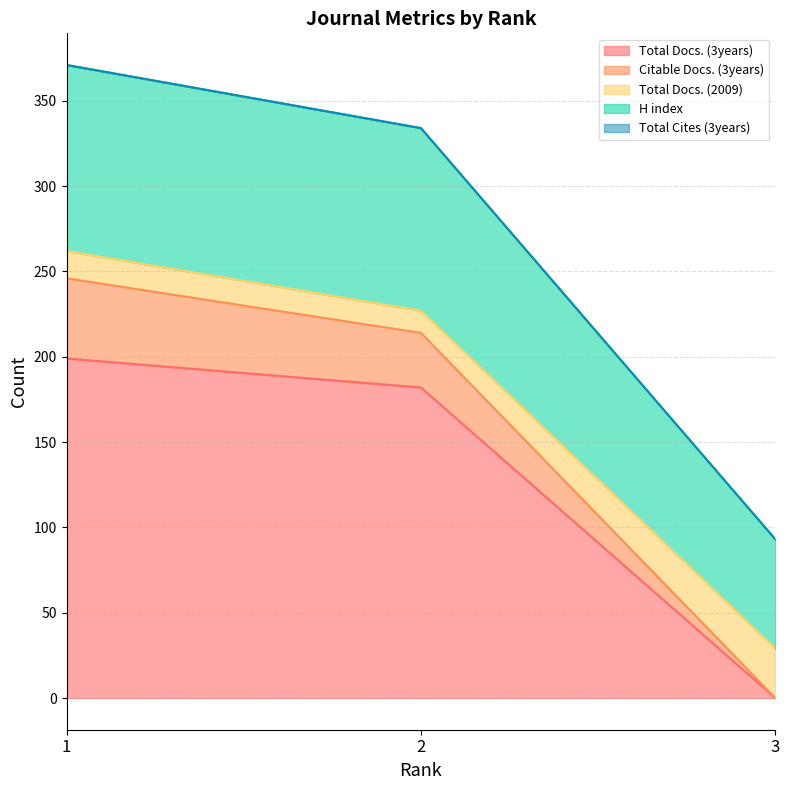

Does the chart display data point markers on the line(s)?

No